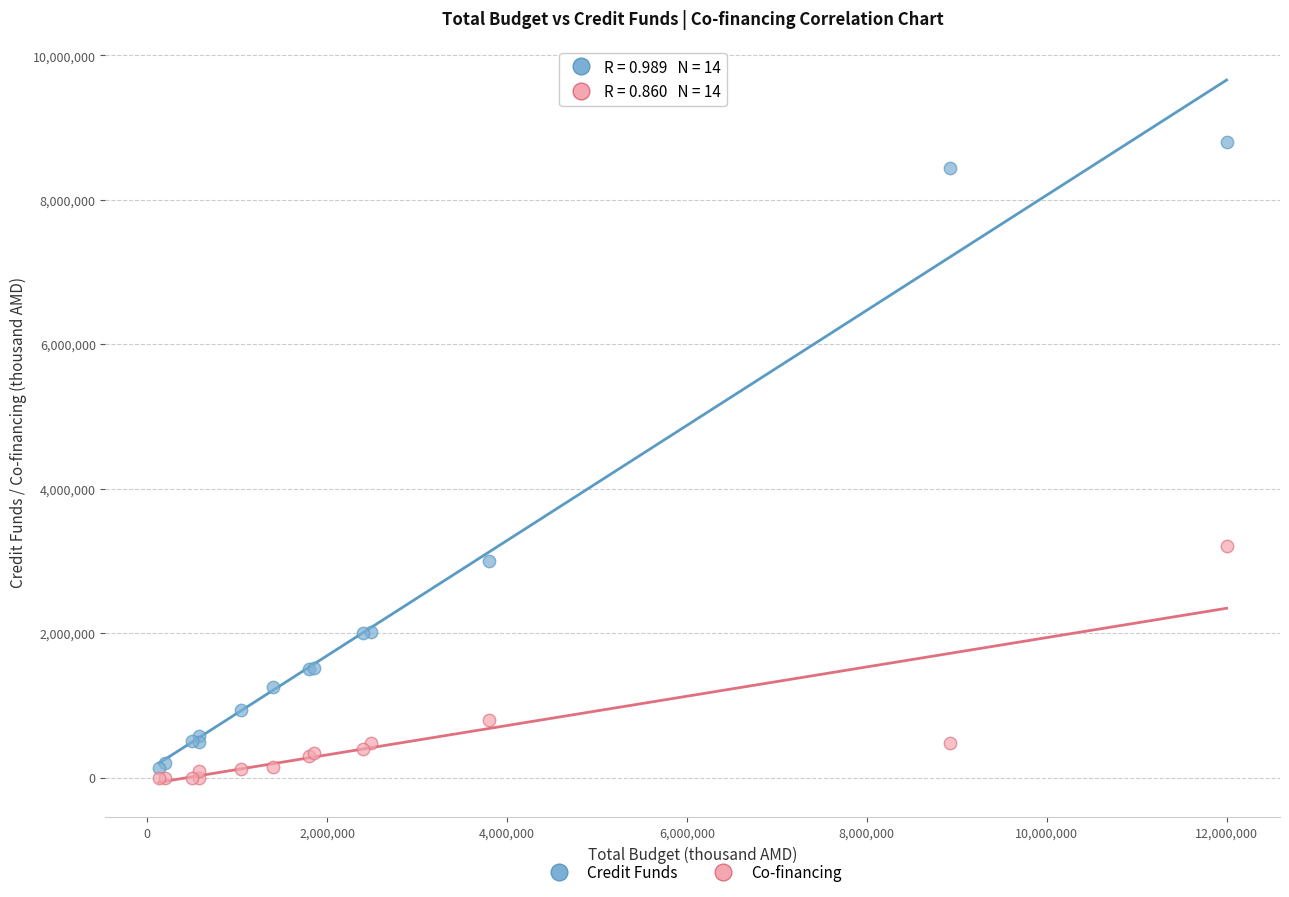

Which series reaches the maximum Y coordinate?

Credit Funds